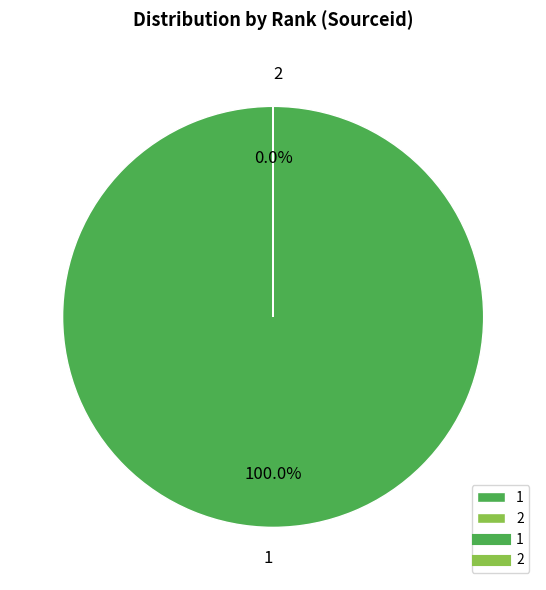

Rank the categories by value from highest to lowest.

1, 2